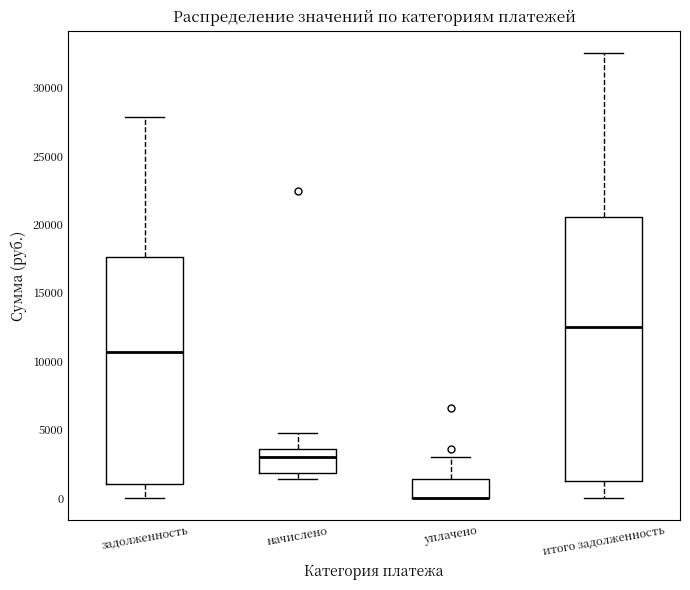

Reading left to right, read every box against the y-axis: the position of its median line, the range the box covers, and the ends of its whiskers. The values are not printed on the chart, so give them approximately, as read against the axis.

задолженность: median 10500, box 1000 to 17500, whiskers 0 to 28000
начислено: median 3000, box 2000 to 3500, whiskers 1500 to 5000
уплачено: median 0 (drawn on the box's lower edge), box 0 to 1500, whiskers 0 to 3000
итого задолженность: median 12500, box 1500 to 20500, whiskers 0 to 32500